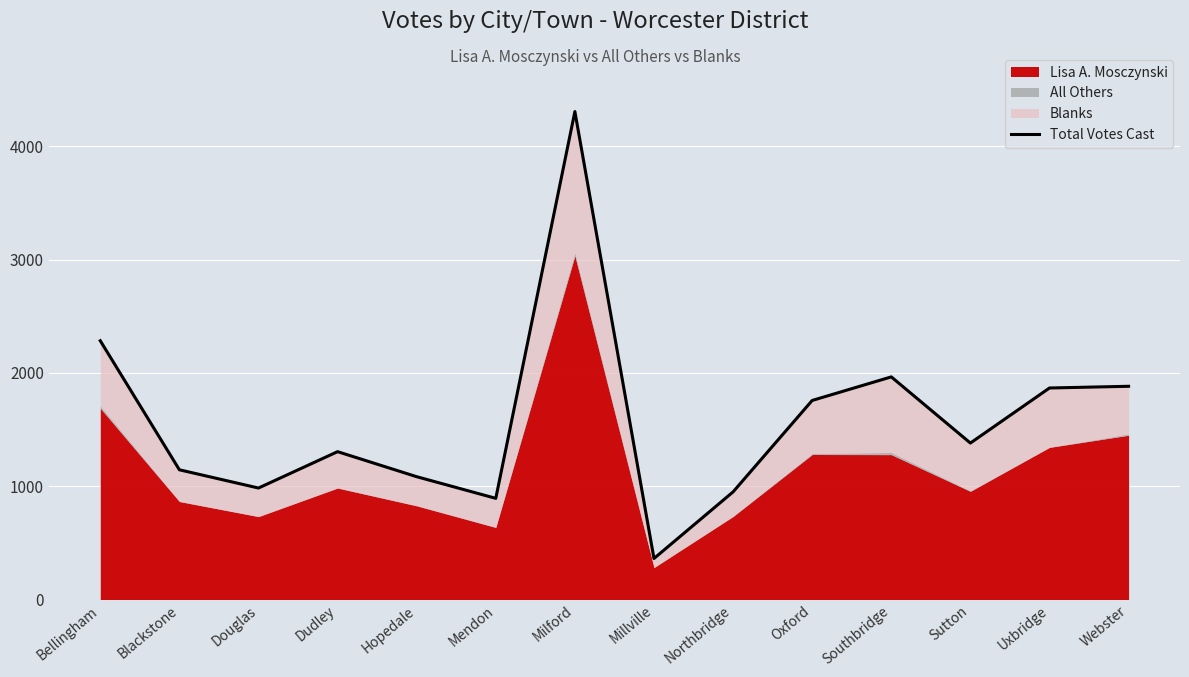

What is the maximum value shown in the chart?

4307